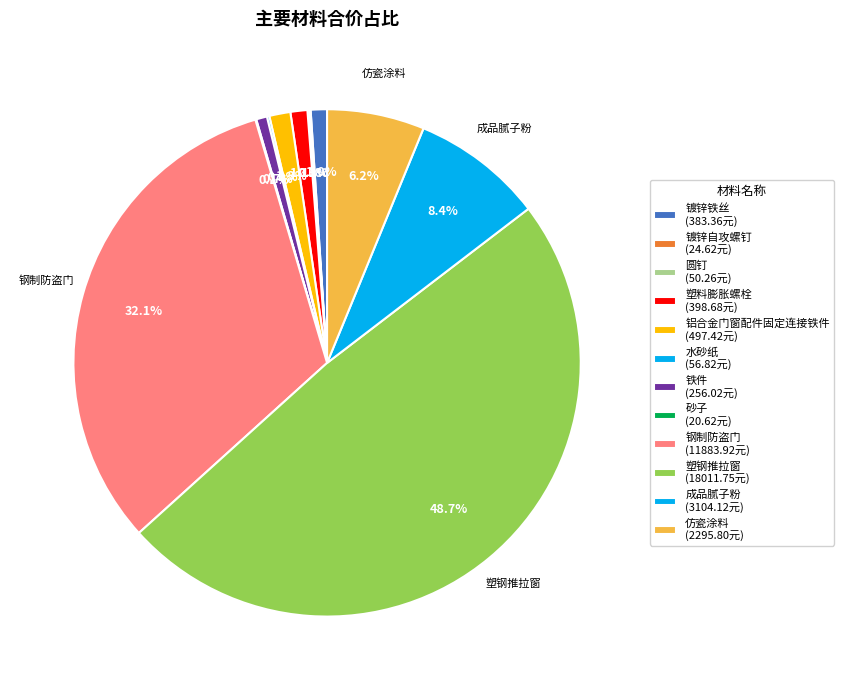

Between 水砂纸 and 钢制防盗门, which is larger?

钢制防盗门